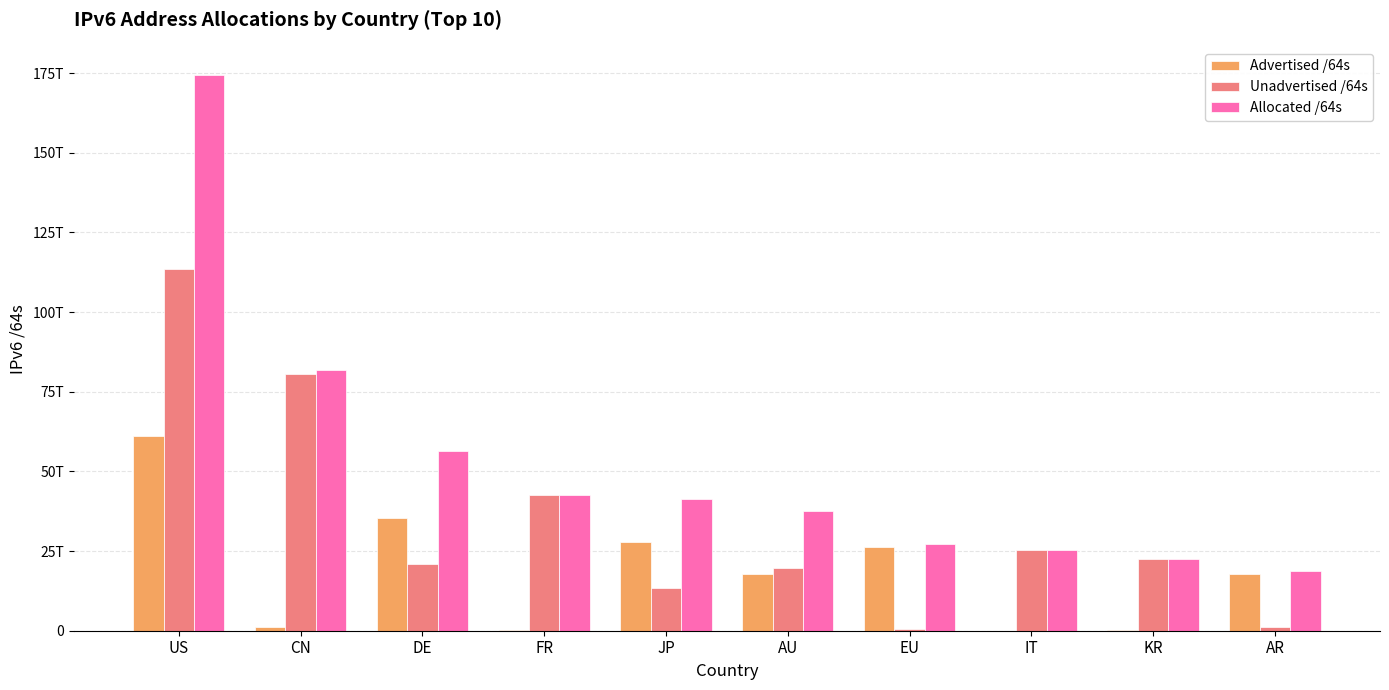

Read the Allocated /64s value at CN, to the nearest 100.

81853488431100